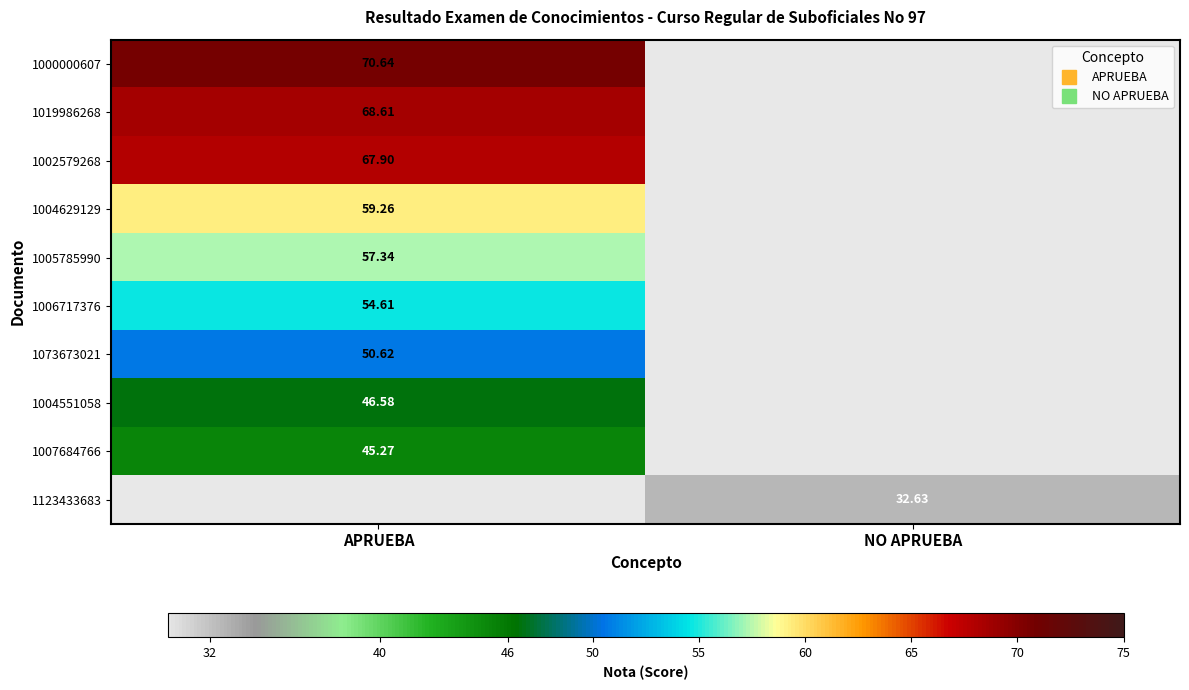

List the series in order of their peak value, lowest first.

1007684766, 1123433683, 1004551058, 1073673021, 1006717376, 1005785990, 1004629129, 1002579268, 1019986268, 1000000607